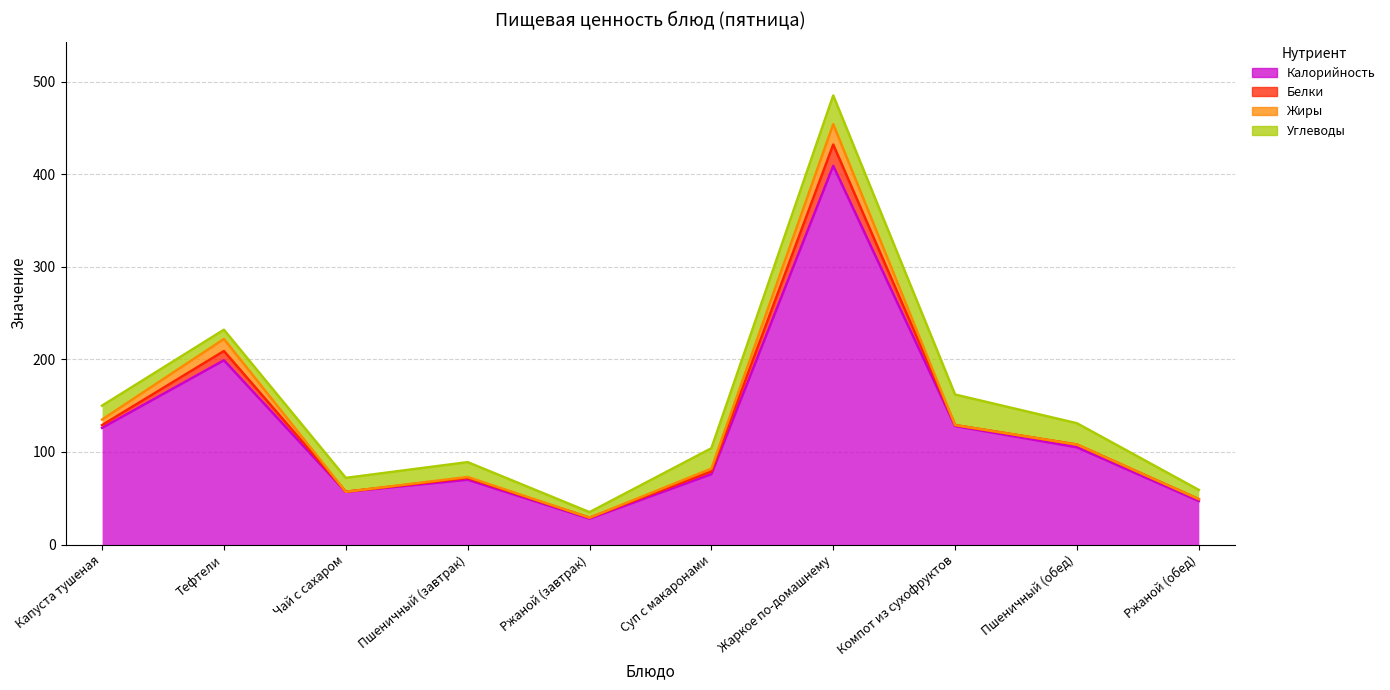

What is the difference between the highest and lowest values at Тефтели?

189